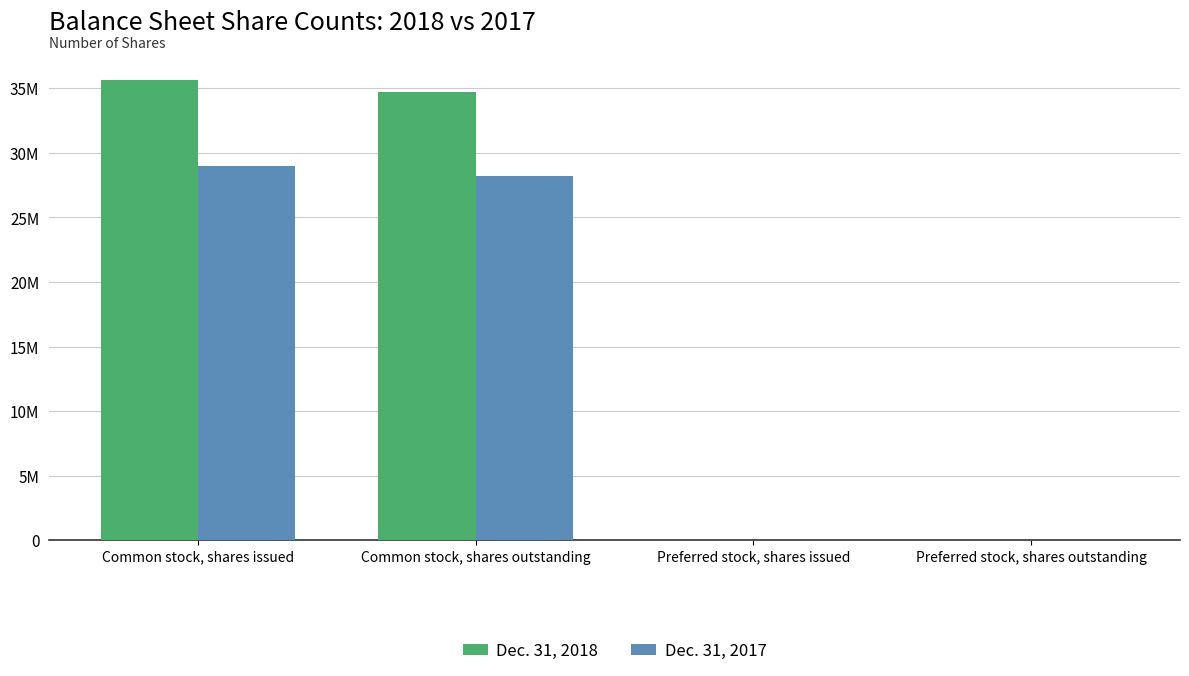

Which series has the largest total across all categories?

Dec. 31, 2018